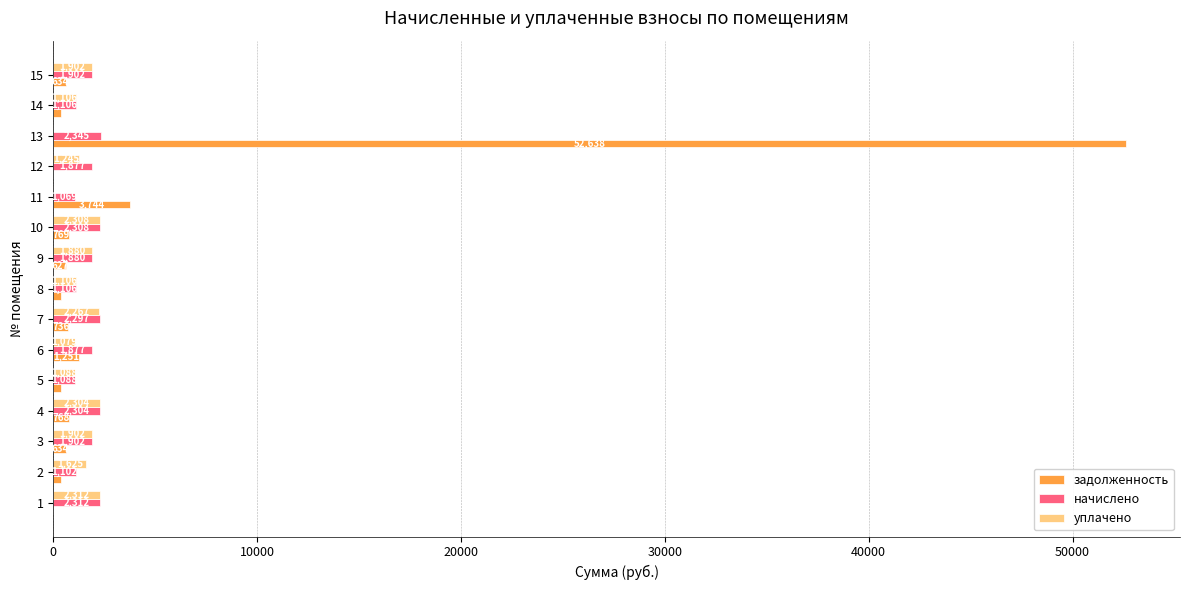

What is the approximate value of уплачено at 1?

2311.7